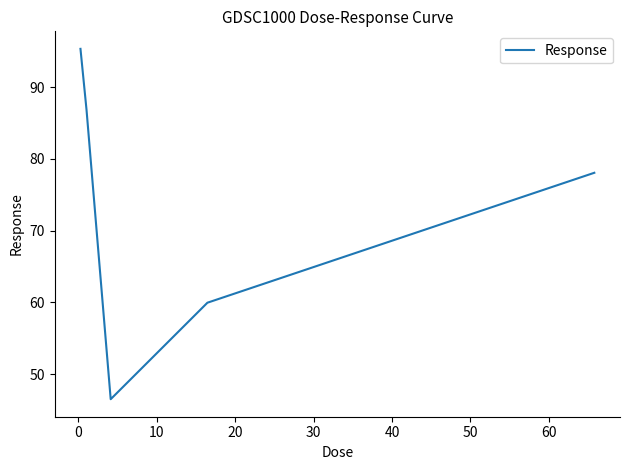

What is the smallest value displayed?

46.5